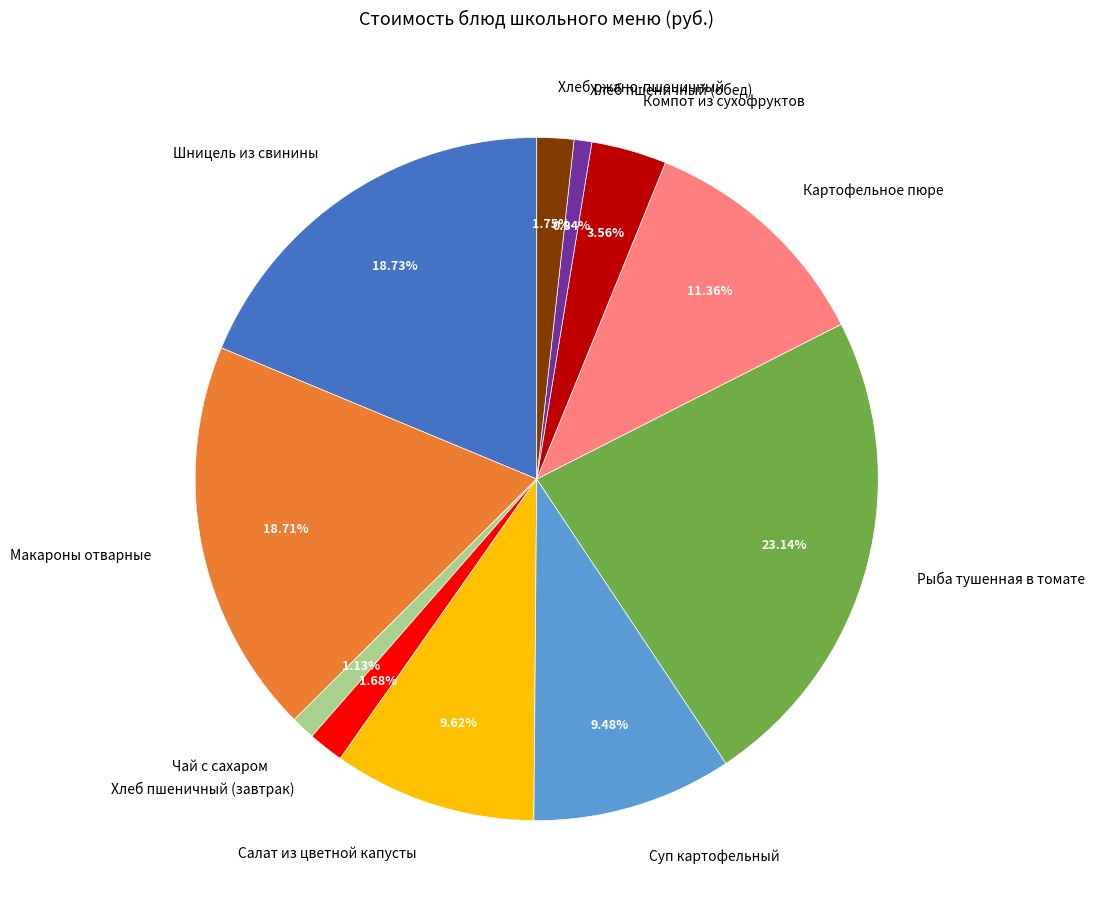

To the nearest percent, what is the average slice percentage?

9%